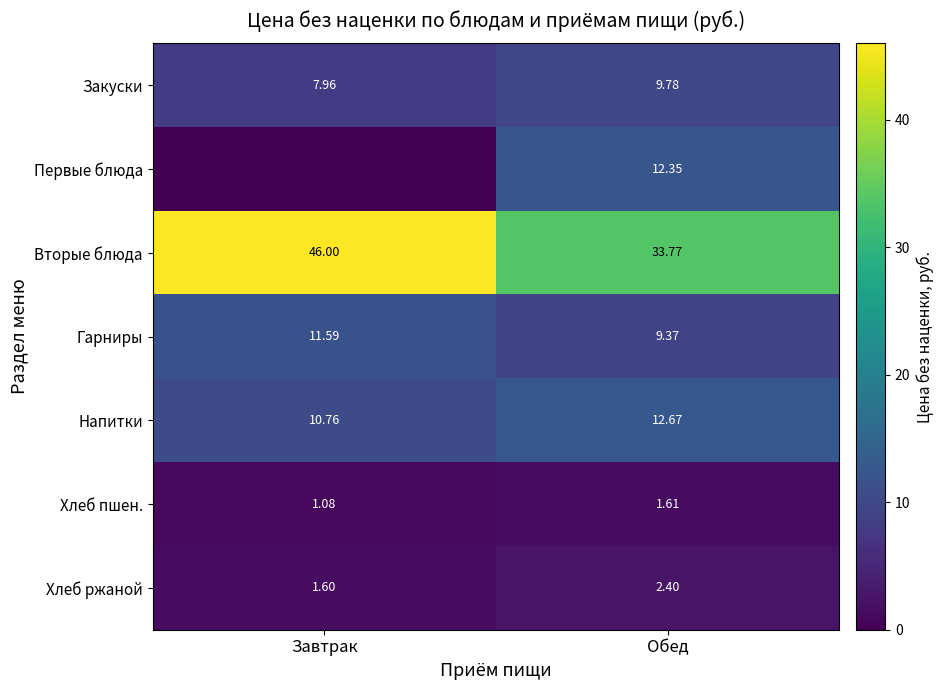

Is the value of Гарниры at Завтрак greater than the value of Вторые блюда at Обед?

No